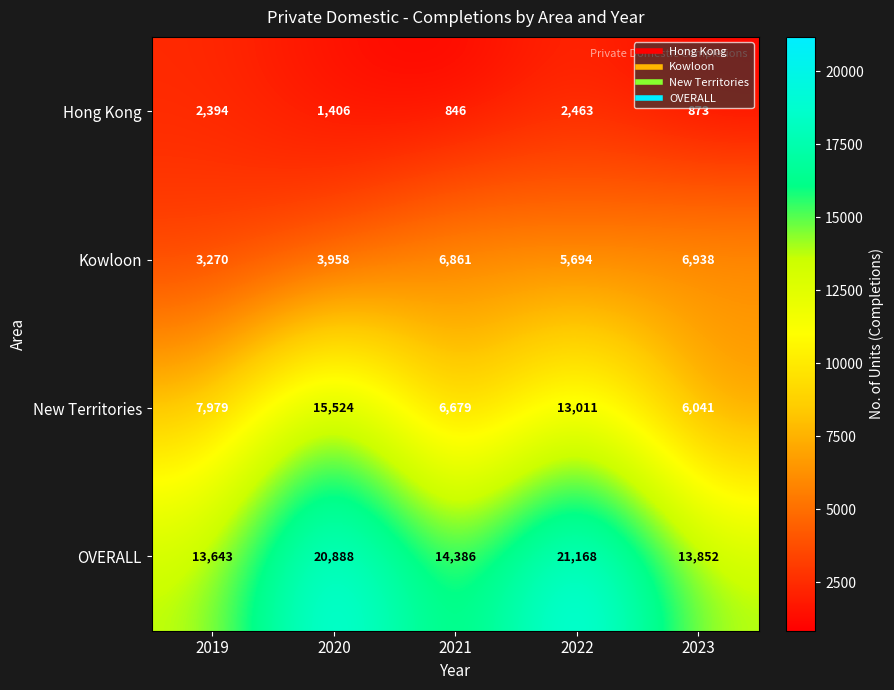

At which label does Hong Kong first exceed 1406?

2019